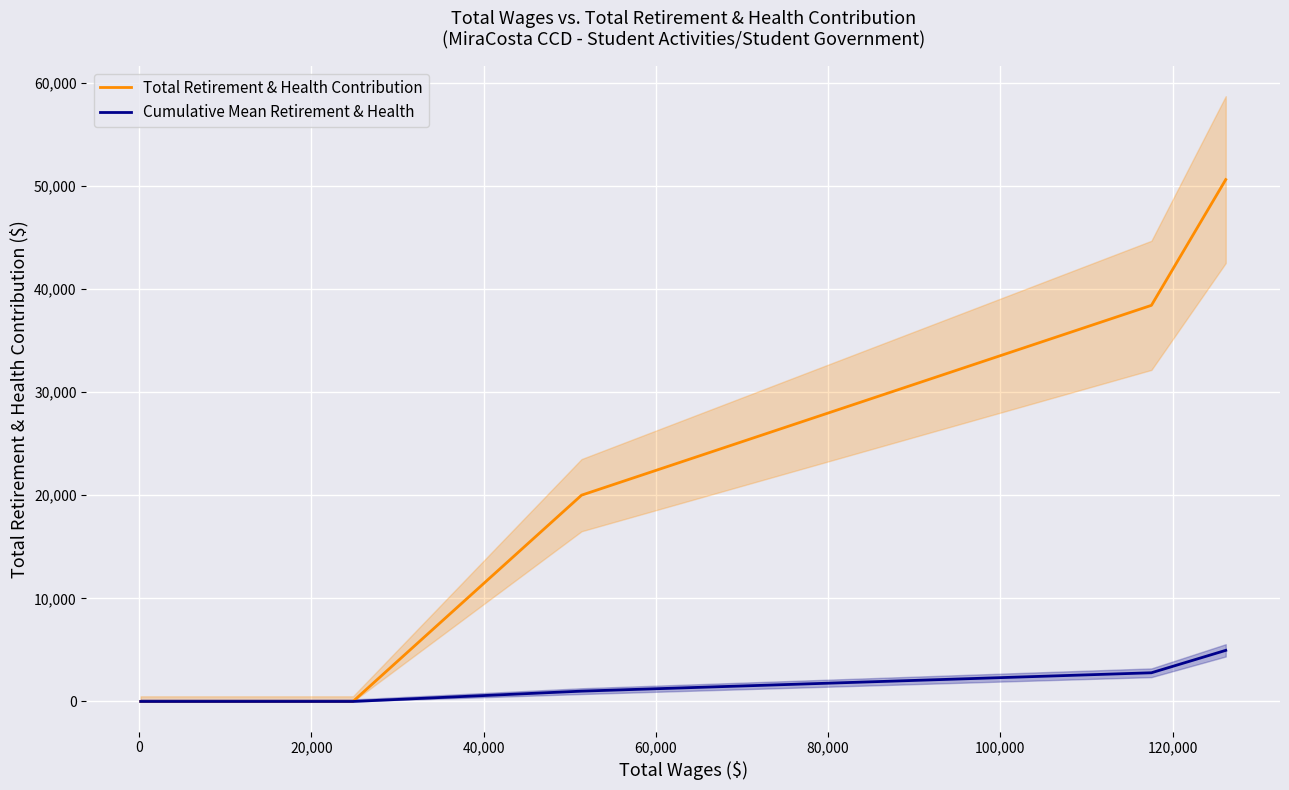

What is the maximum value for Cumulative Mean Retirement & Health?

4955.8